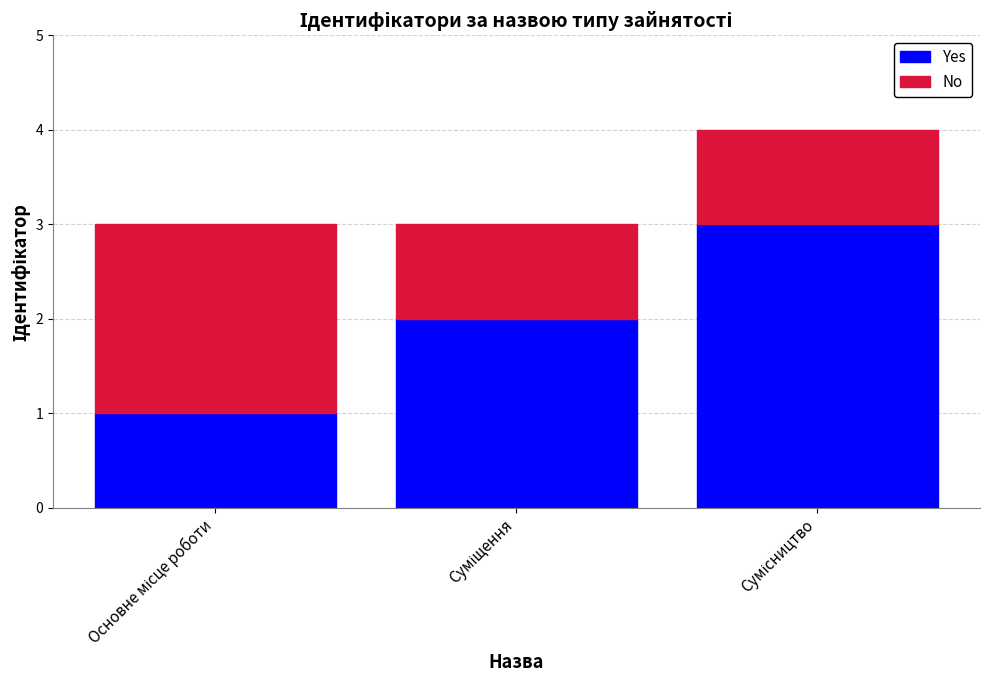

What is the maximum value for Yes?

3